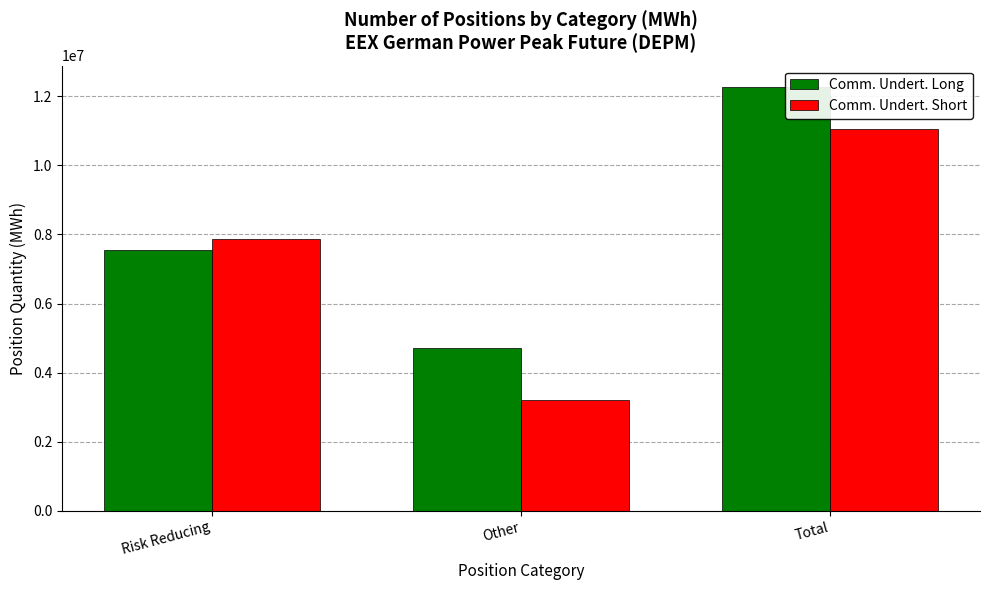

What position from the right is Total?

1